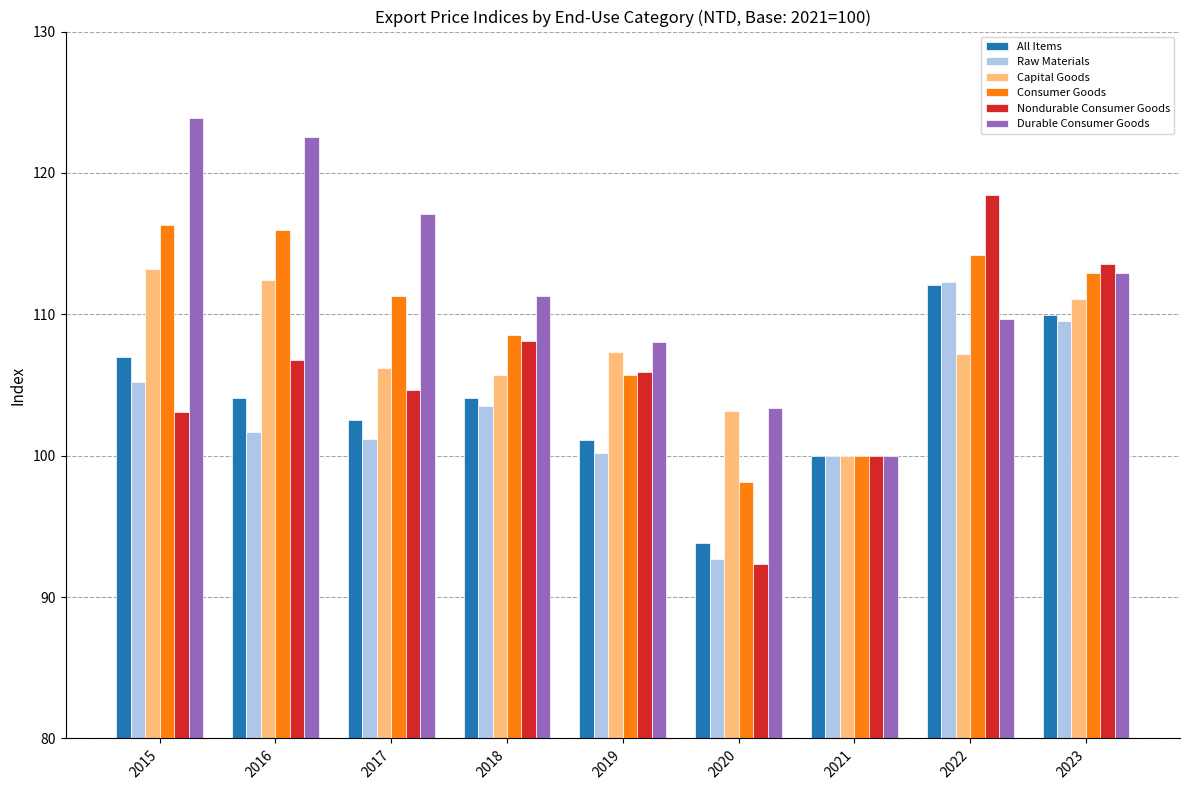

Which category has the lowest value in the Capital Goods series?

2021